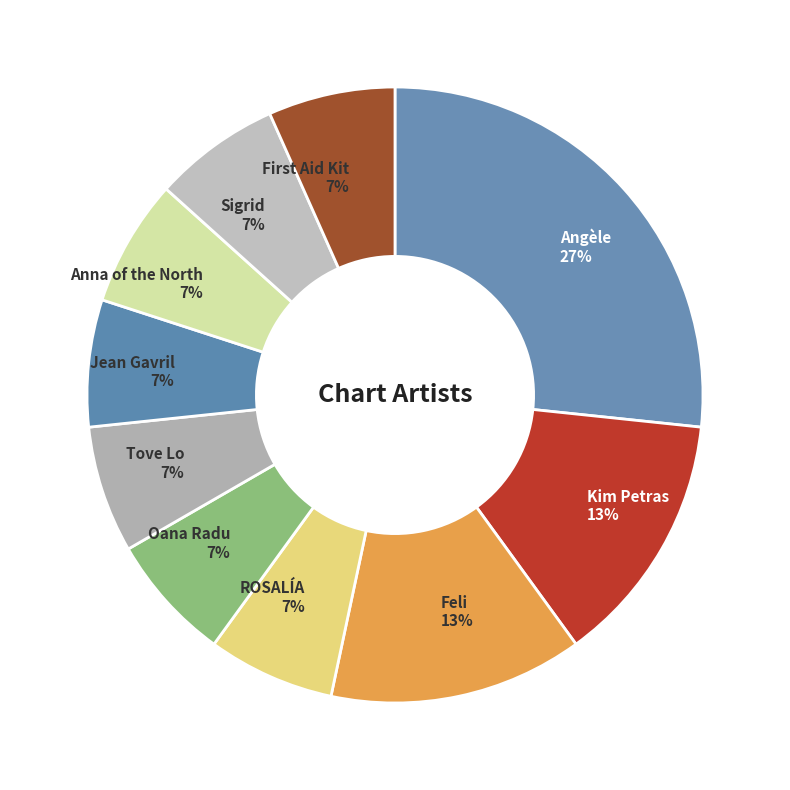

Approximately how many times larger is the value at Jean Gavril compared to Feli?

0.5